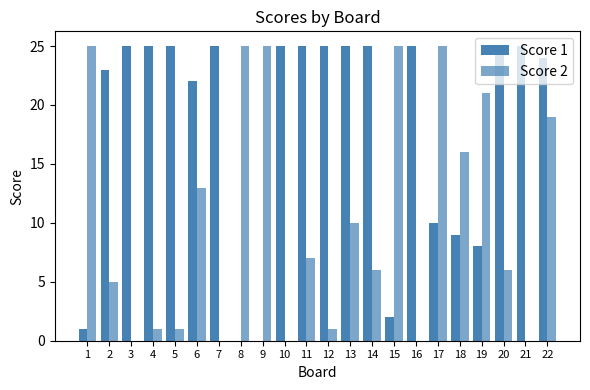

How many data points does each series have?

22